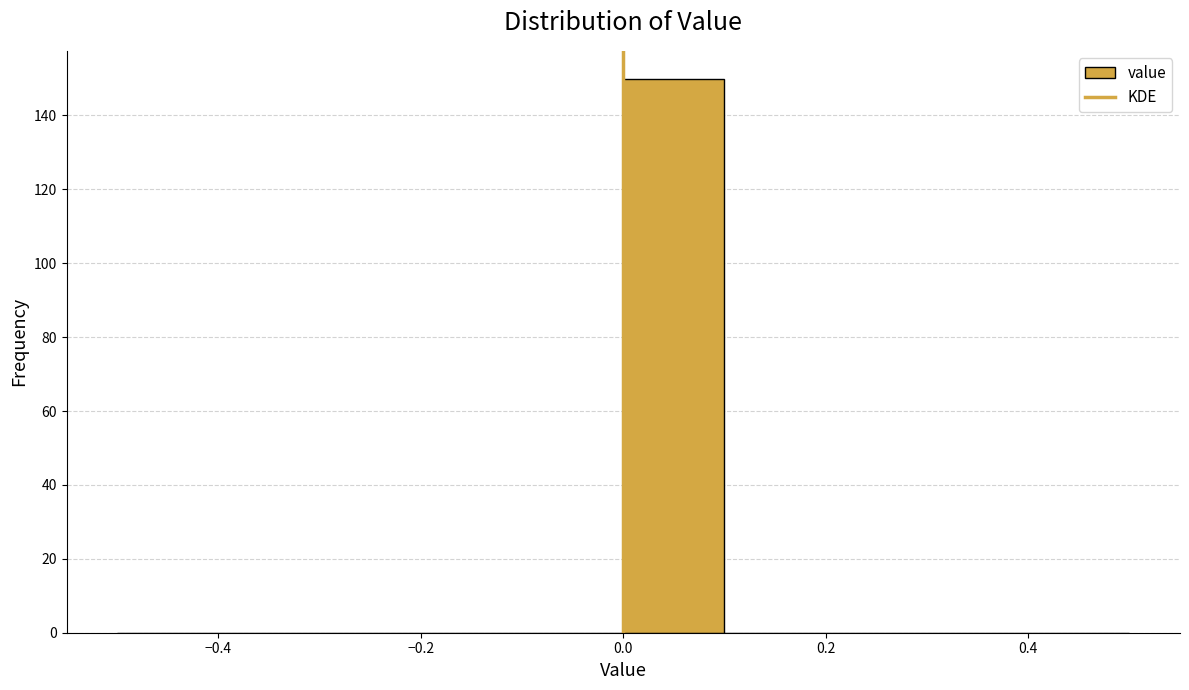

Which range on the x-axis has the tallest bar?

0.0 to 0.1